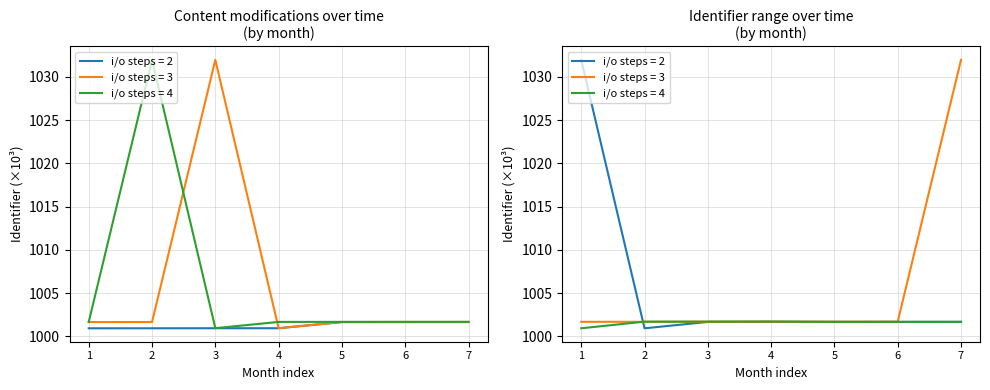

True or false: i/o steps = 3 has a value of 1001.7 at 7.

True